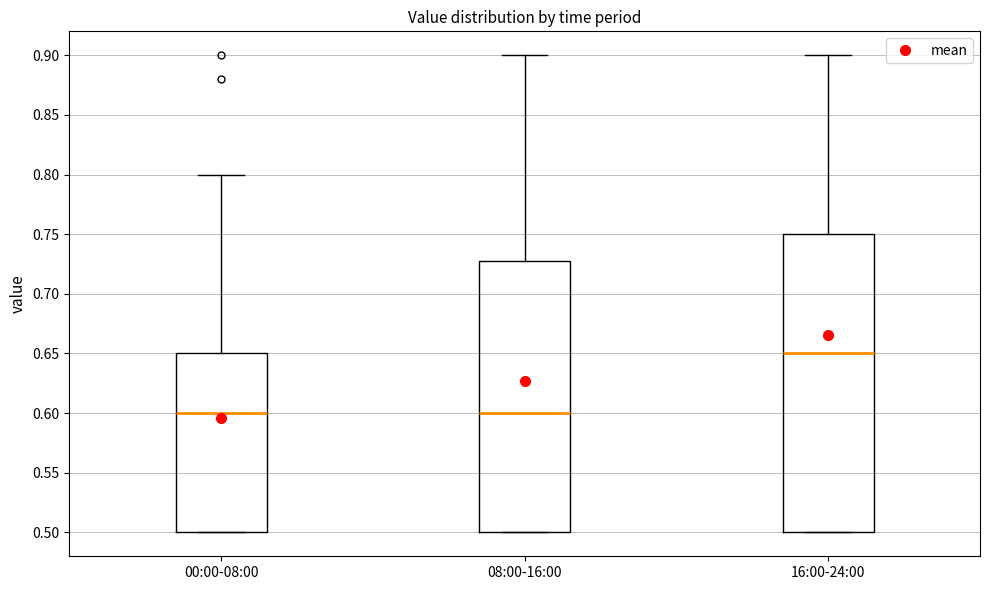

Reading left to right, read every box against the y-axis: the position of its median line, the range the box covers, and the ends of its whiskers. The values are not printed on the chart, so give them approximately, as read against the axis.

00:00-08:00: median 0.60, box 0.50 to 0.65, whiskers 0.50 to 0.80
08:00-16:00: median 0.60, box 0.50 to 0.73, whiskers 0.50 to 0.90
16:00-24:00: median 0.65, box 0.50 to 0.75, whiskers 0.50 to 0.90